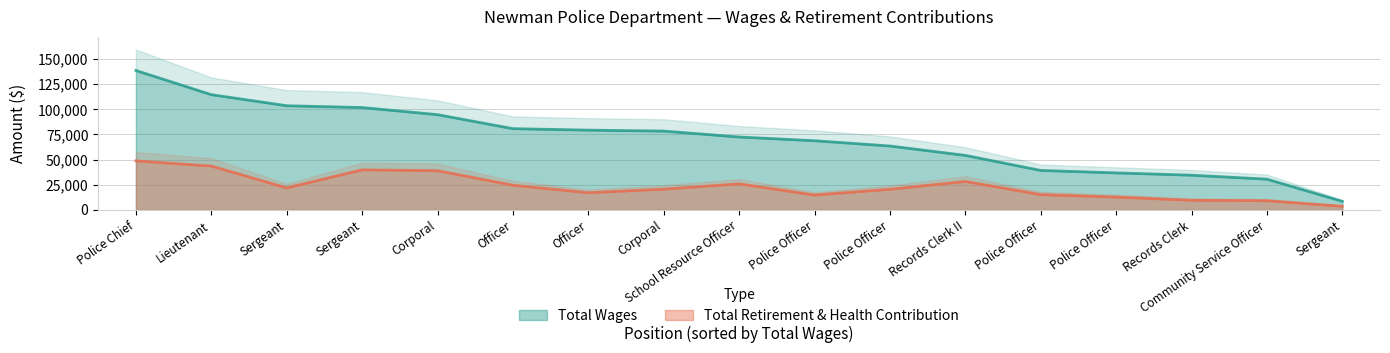

Reading left to right, what are all the values shown in this chart?

Total Wages: 138600	114552	103559	101771	94689	80746	79284	78356	72459	68742	63512	54164	39201	36761	34460	30514	8471
Total Retirement & Health Contribution: 48728	43587	21854	39812	38982	24490	17060	20613	25894	14754	20477	28265	15154	12723	9534	9084	3600